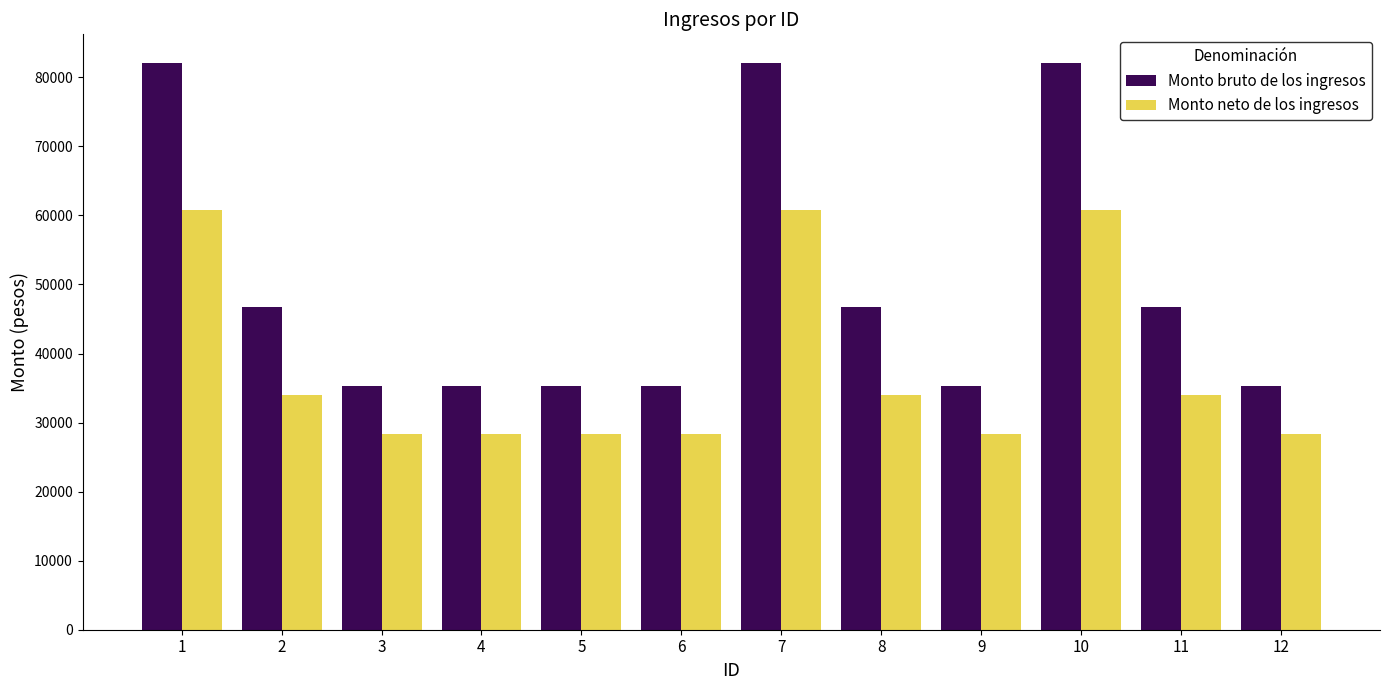

What value does the Monto bruto de los ingresos series have at 12?

35368.0